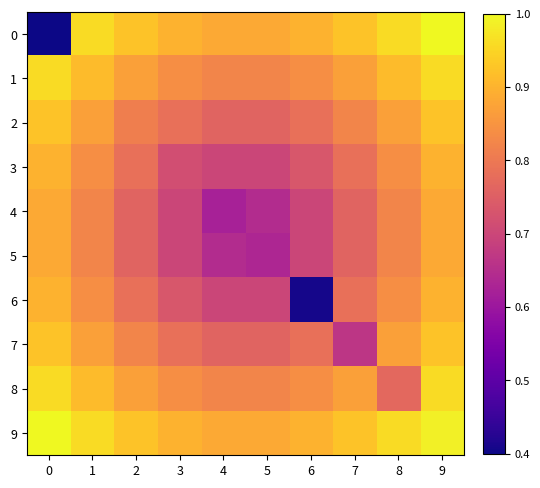

Which has a higher value, 2 or 5?

2